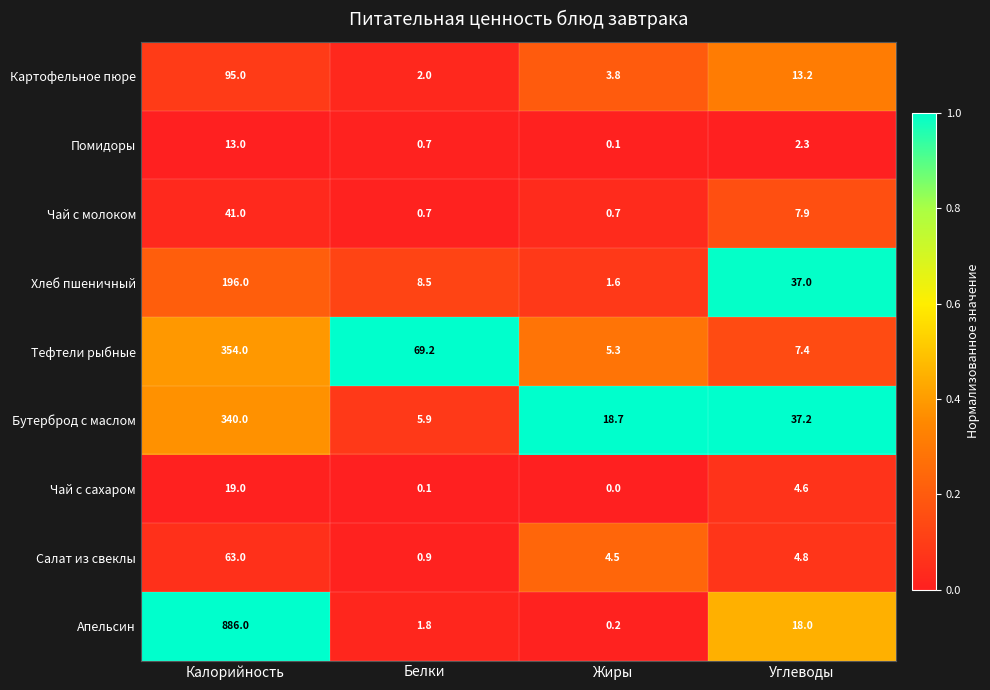

What is the sum of all Картофельное пюре values?

114.0